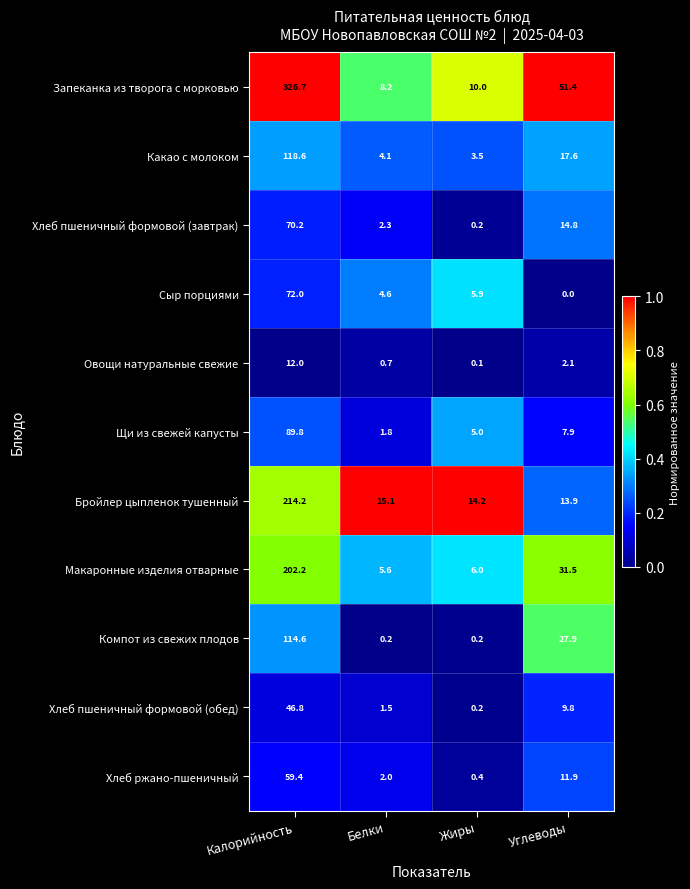

At which category is the sum across all series the highest?

Калорийность